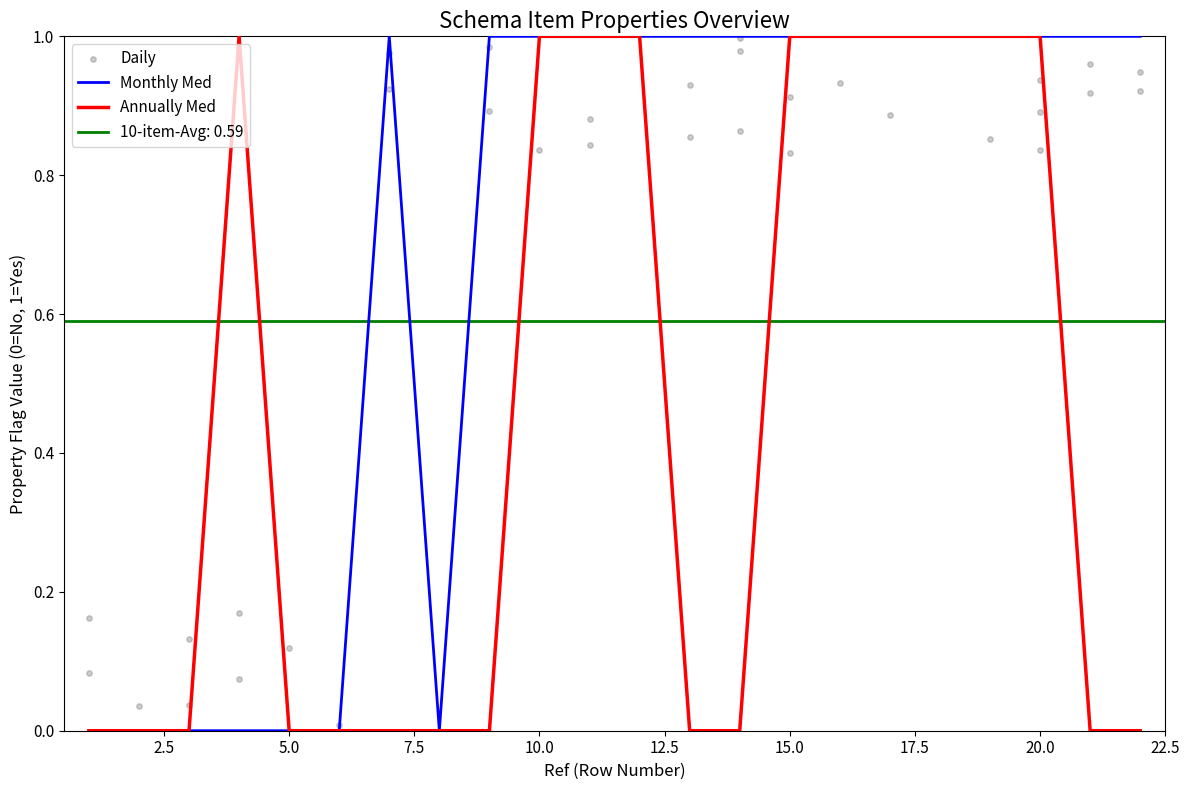

Which series has the largest total across all categories?

Mandatory (Monthly Med)